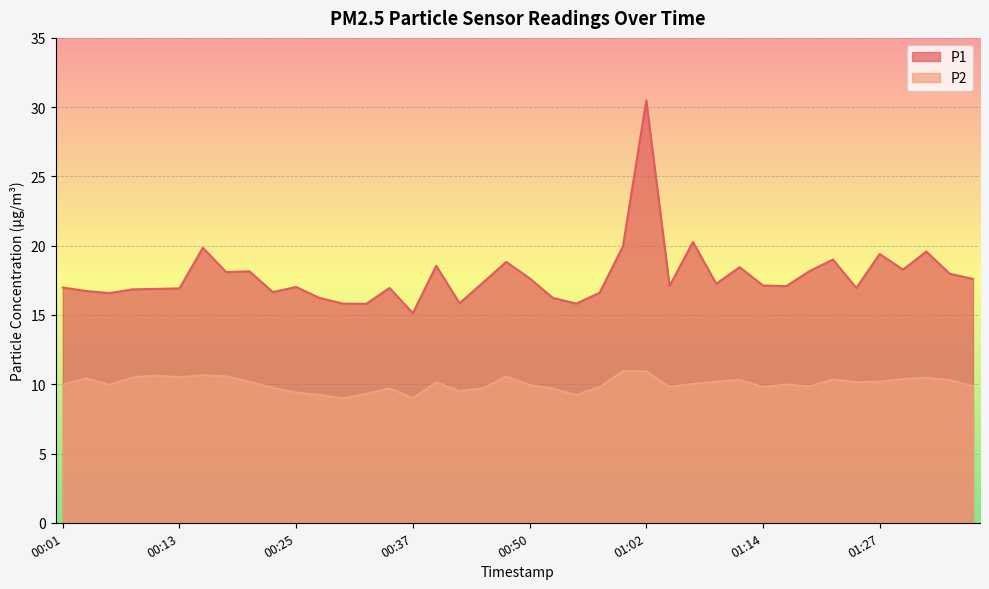

List the series in order of their overall mean, highest first.

P1, P2